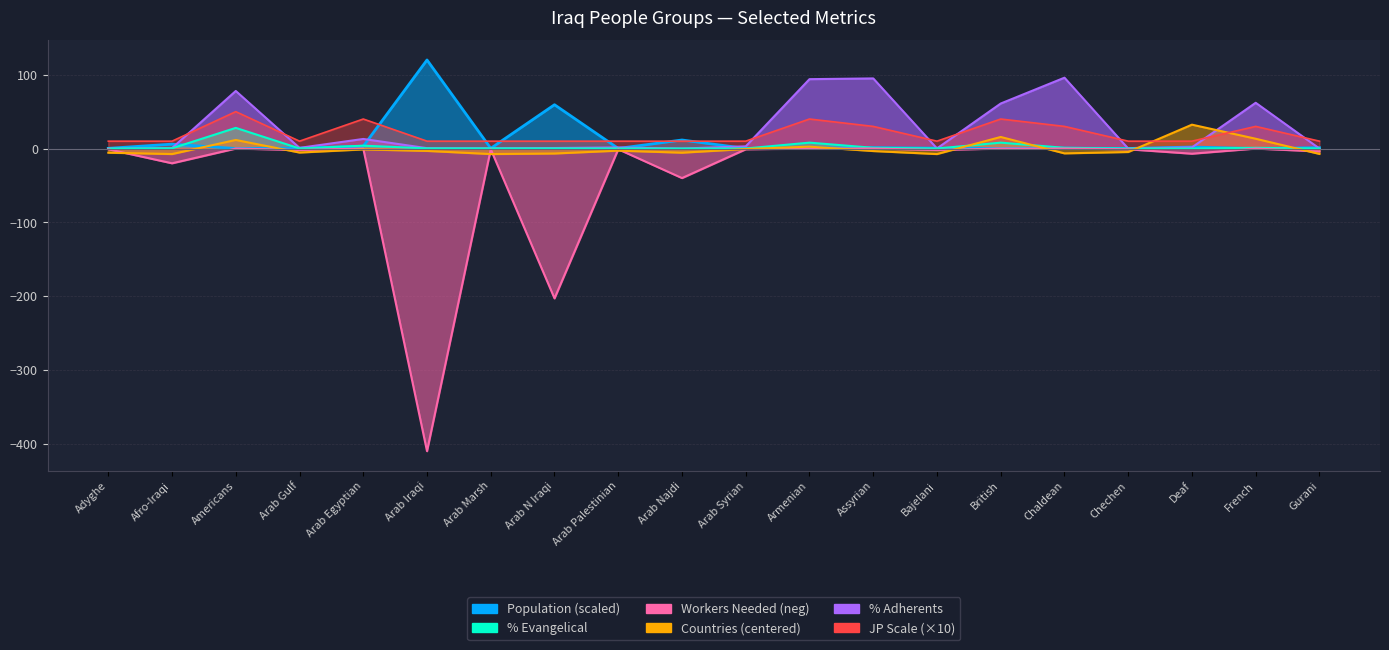

What is the total value across all series at Deaf?

39.0